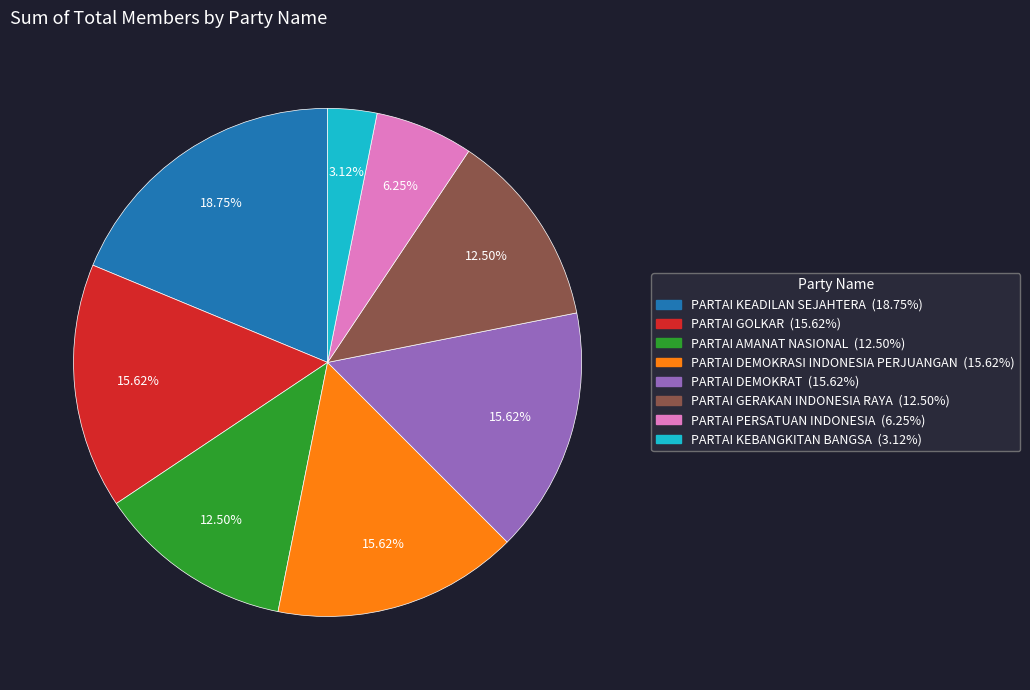

What is the ratio of the value at PARTAI KEADILAN SEJAHTERA to the value at PARTAI DEMOKRASI INDONESIA PERJUANGAN?

1.2